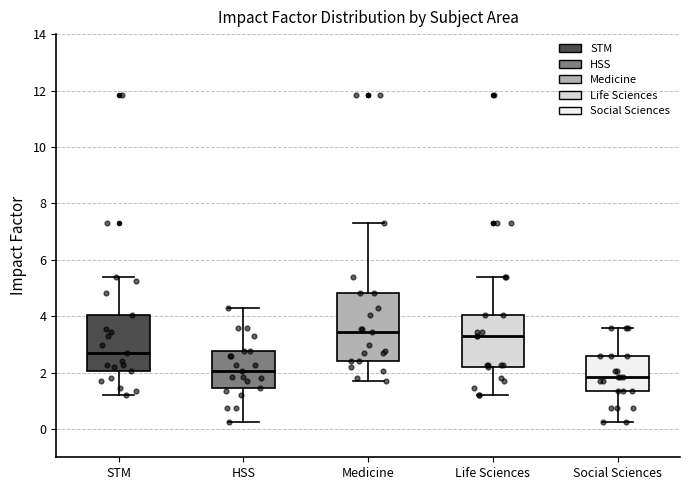

Comparing the boxes themselves (not the whiskers), which one is the tallest?

Medicine